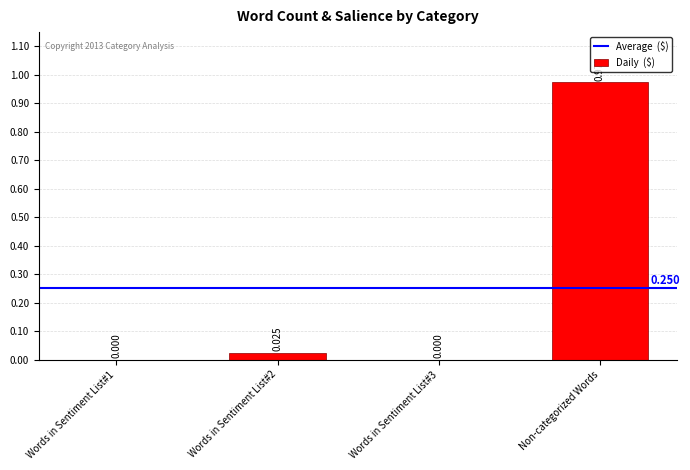

Between Words in Sentiment List#1 and Non-categorized Words, which is larger?

Non-categorized Words